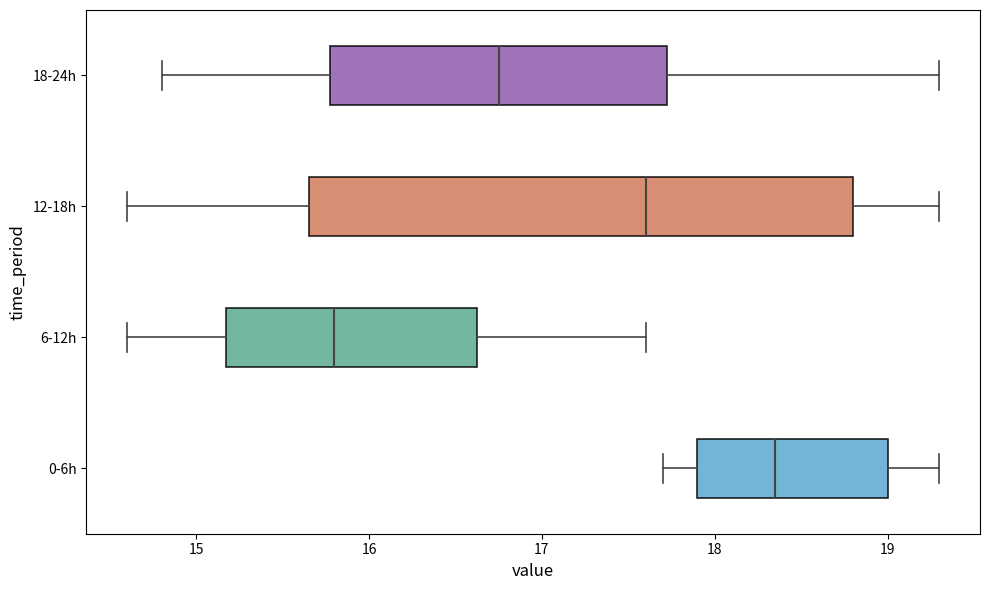

Where does the left whisker of the box for 12-18h end on the x-axis? The values are not printed on the chart, so give them approximately, as read against the axis.

14.6